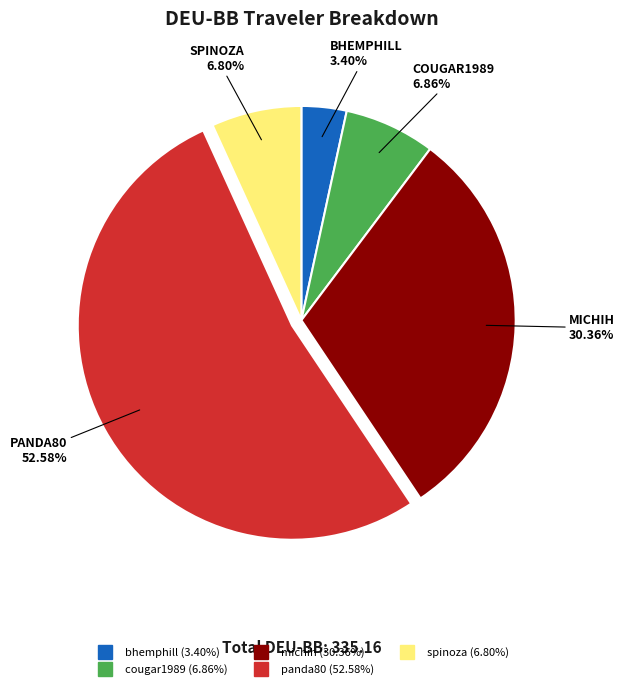

True or false: spinoza accounts for 1% of the total.

False